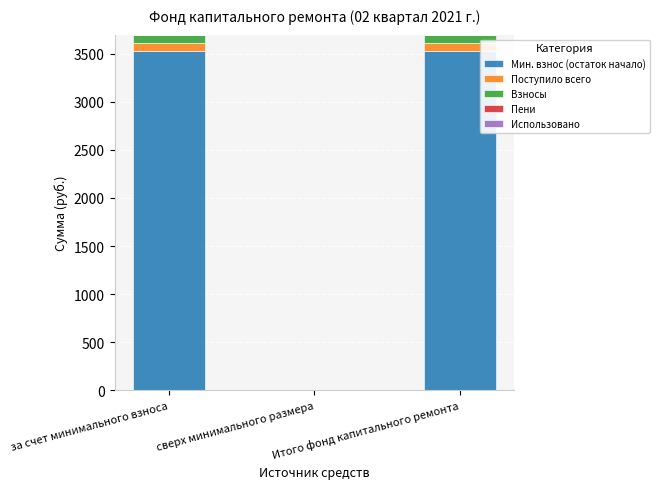

What is the total value across all series at Итого фонд капитального ремонта?

3698.3